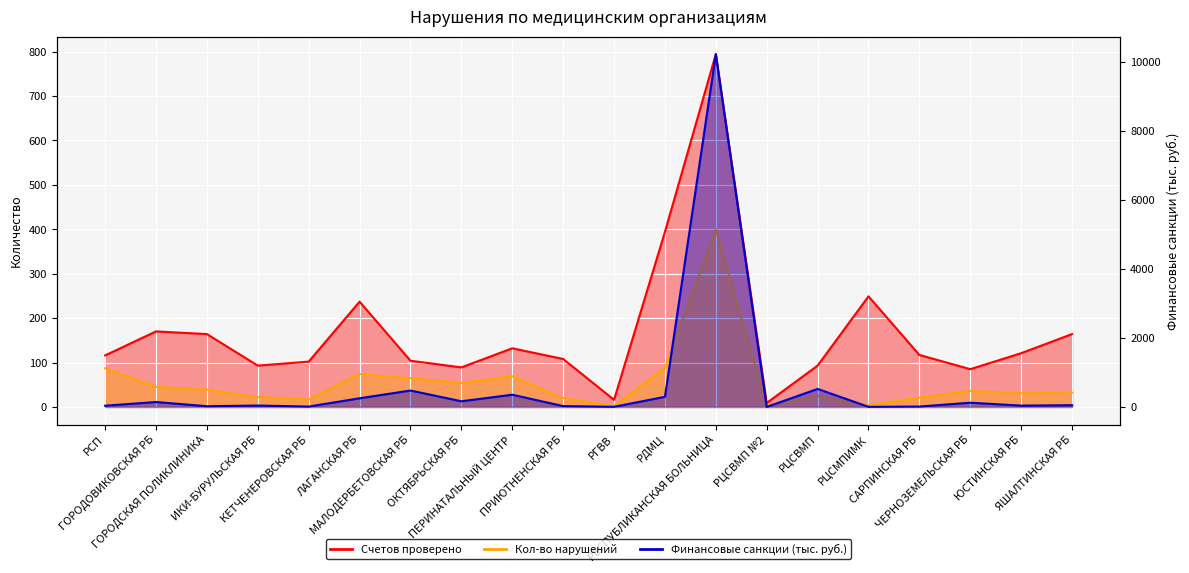

Where is the first local maximum for Финансовые санкции (тыс. руб.)?

ГОРОДОВИКОВСКАЯ РБ